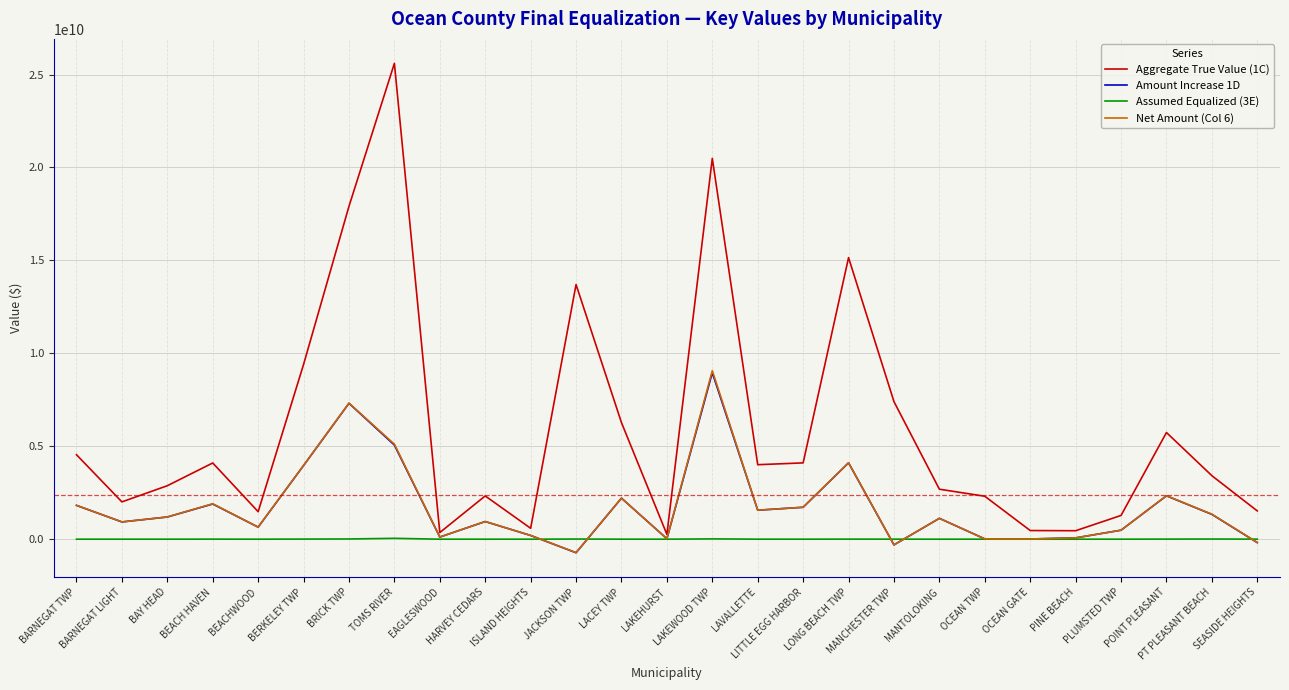

What is the minimum value shown in the chart?

-728959250